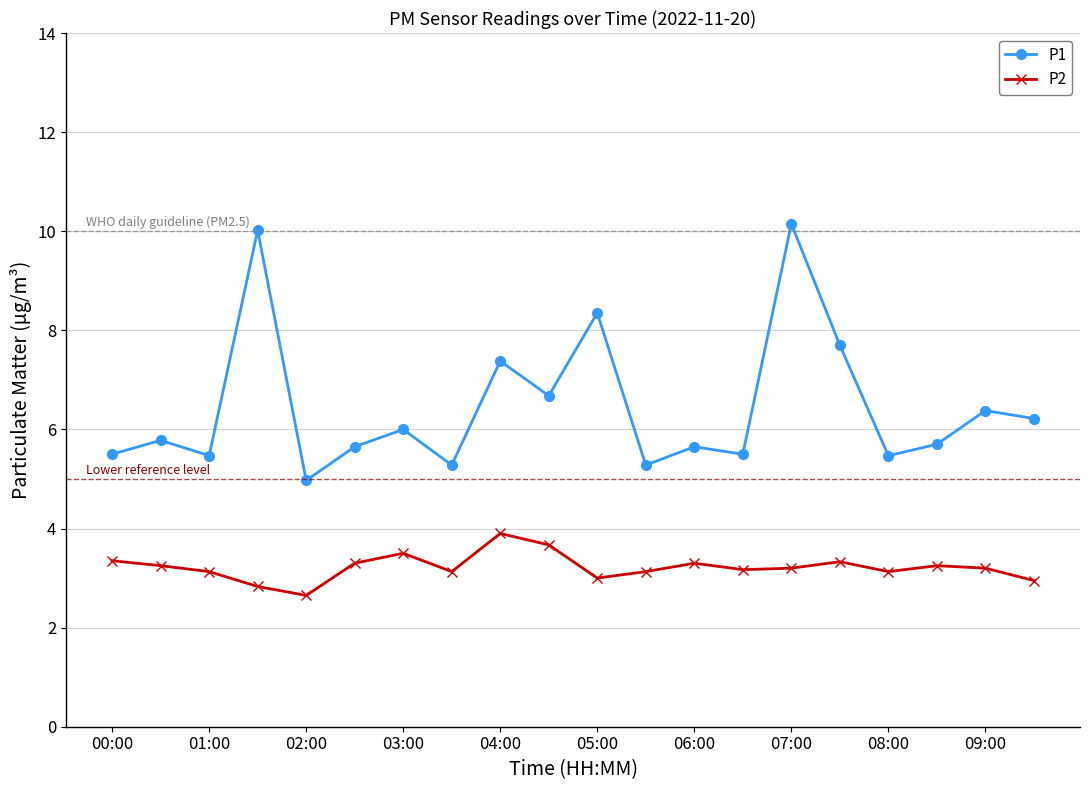

How many values in the P1 series exceed 5?

19